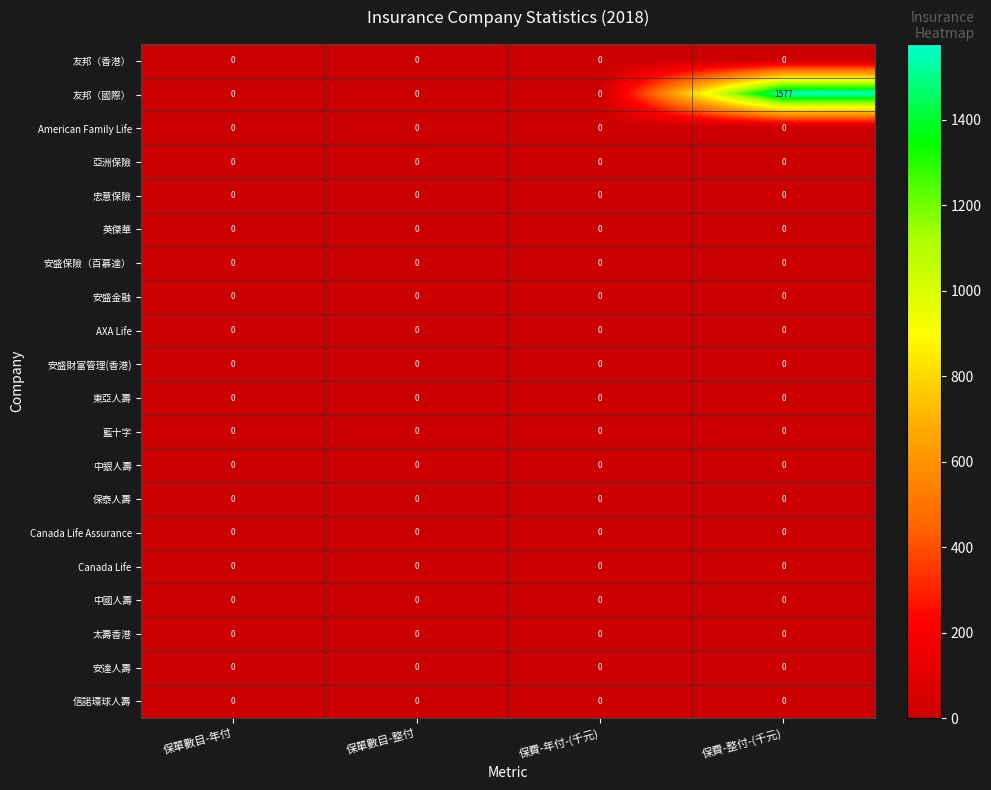

What is the total value across all series at 保費-整付-(千元)?

1577